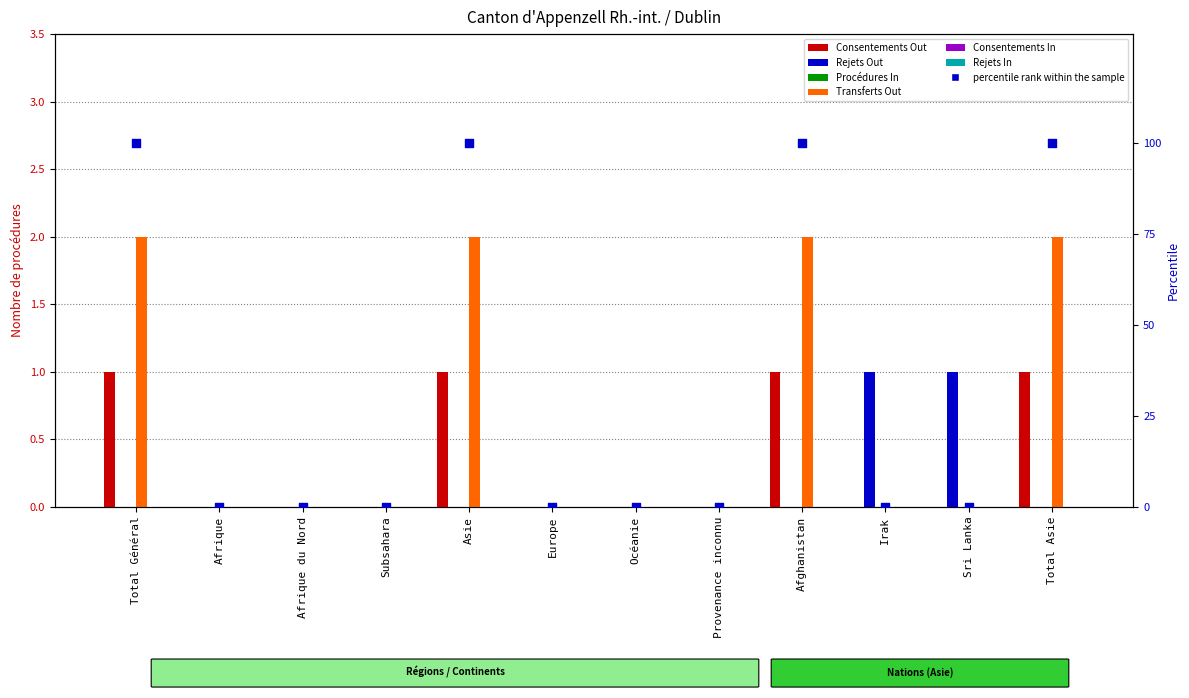

Which series reaches the maximum Y coordinate?

Transferts Out